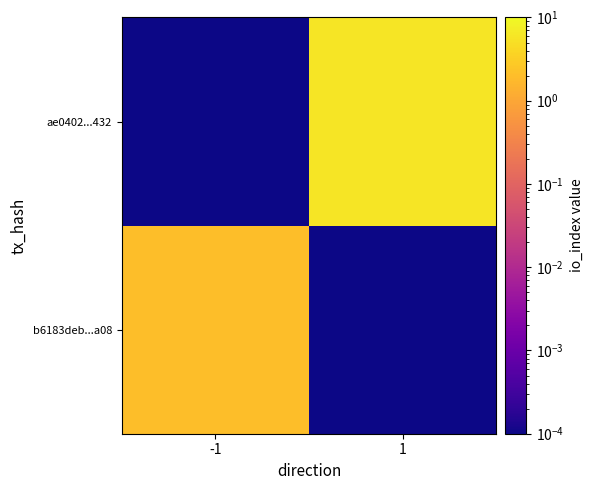

Rank the series at 1 from lowest to highest value.

b6183deb...a08, ae0402...432